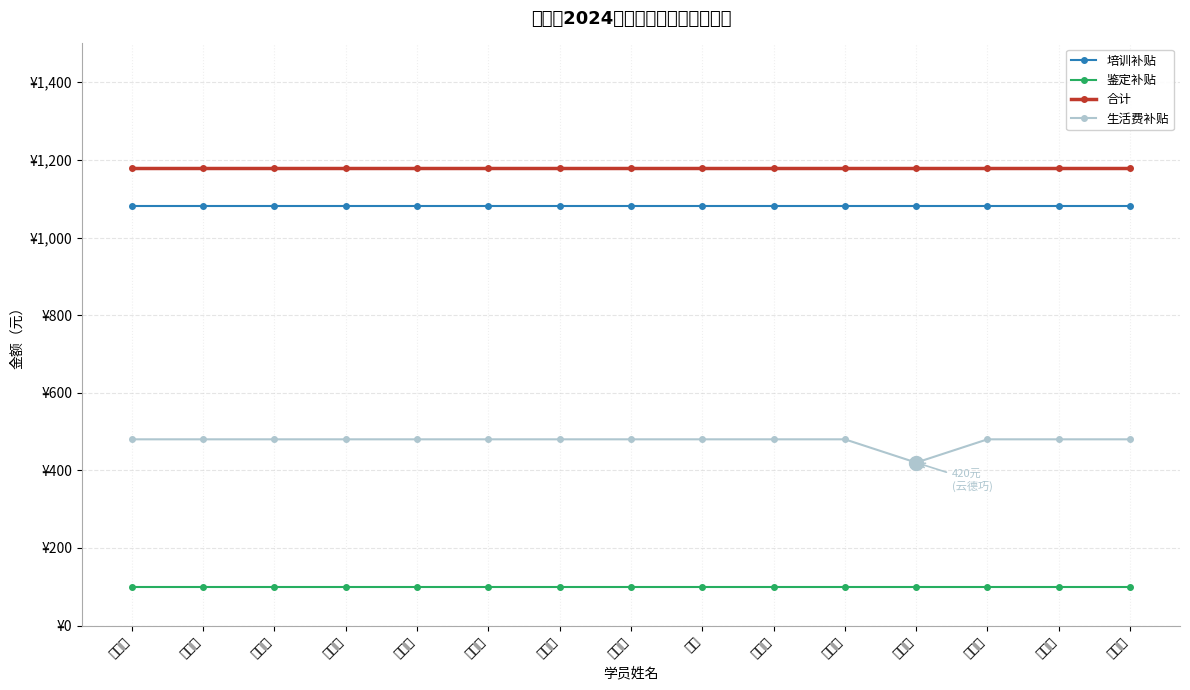

Between 孔春花 and 罗吉香, which series saw the biggest shift?

培训补贴